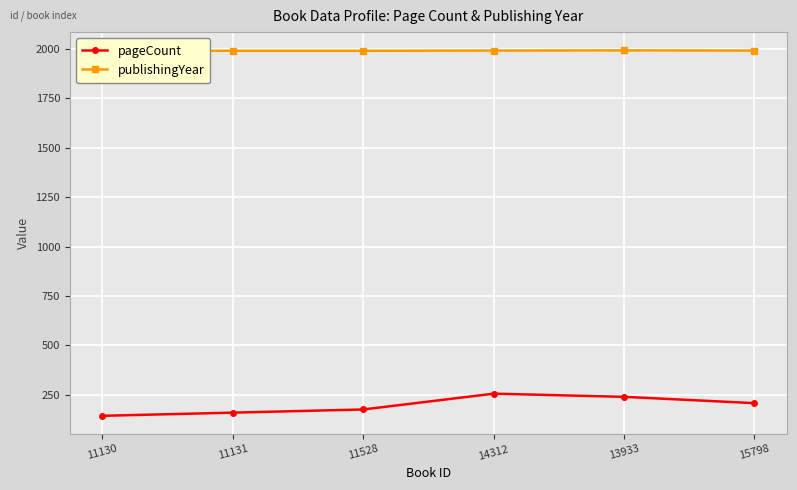

What is the difference between the highest and lowest values at 11528?

1815